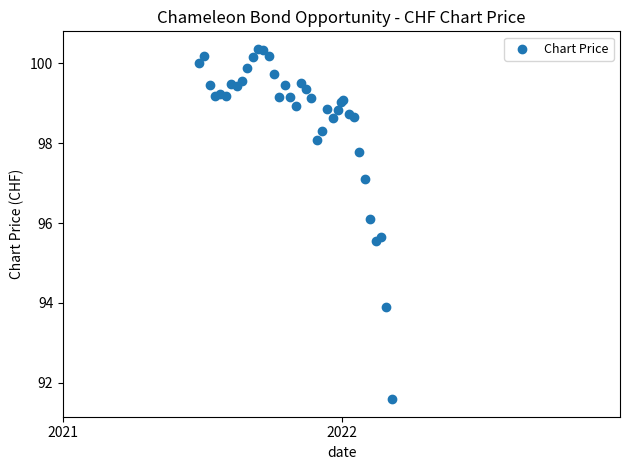

What Y value in the scatter plot is closest to 95?

95.5